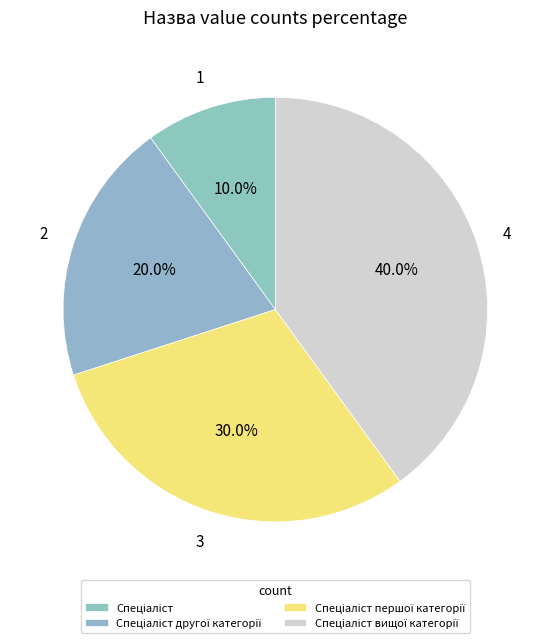

How many segments does this pie chart have?

4